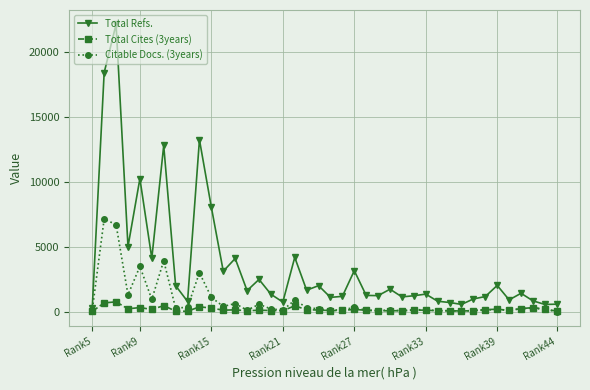

How many lines are shown in the chart?

3